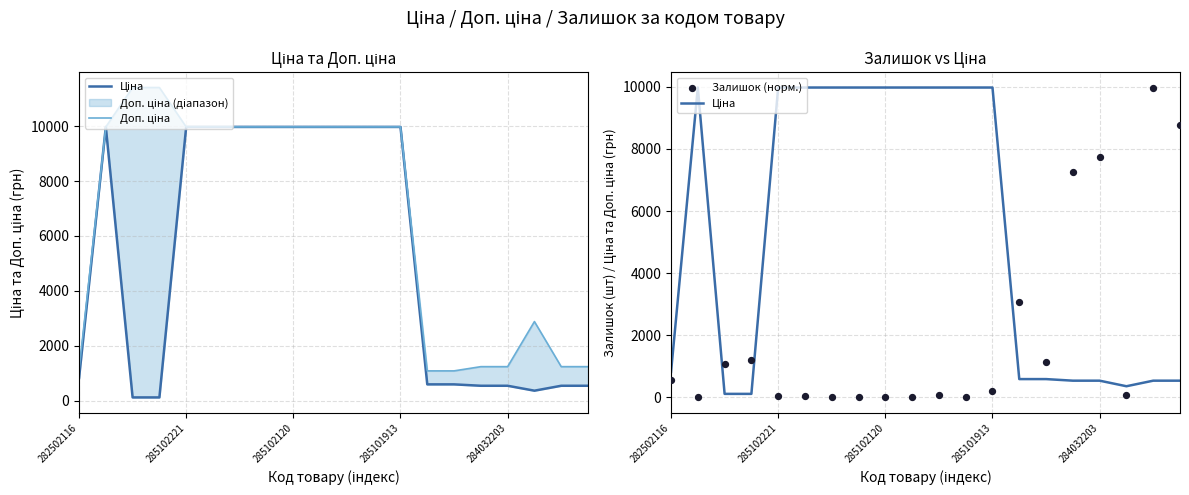

Which series has the largest total across all categories?

Доп. ціна